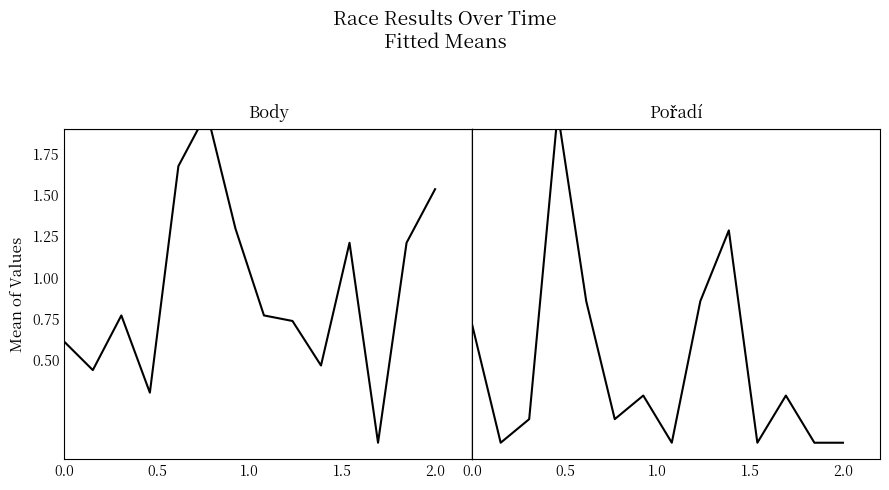

Is this an area chart (filled region under the line)?

No